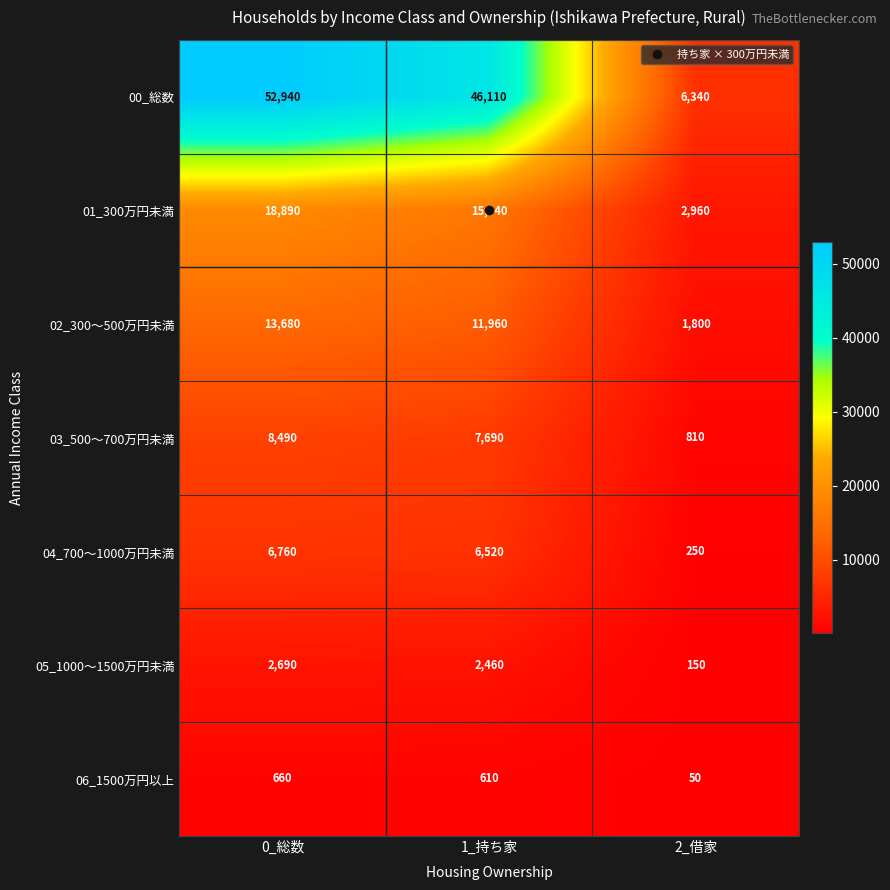

What is the spread (max minus min) of values at 0_総数?

52280